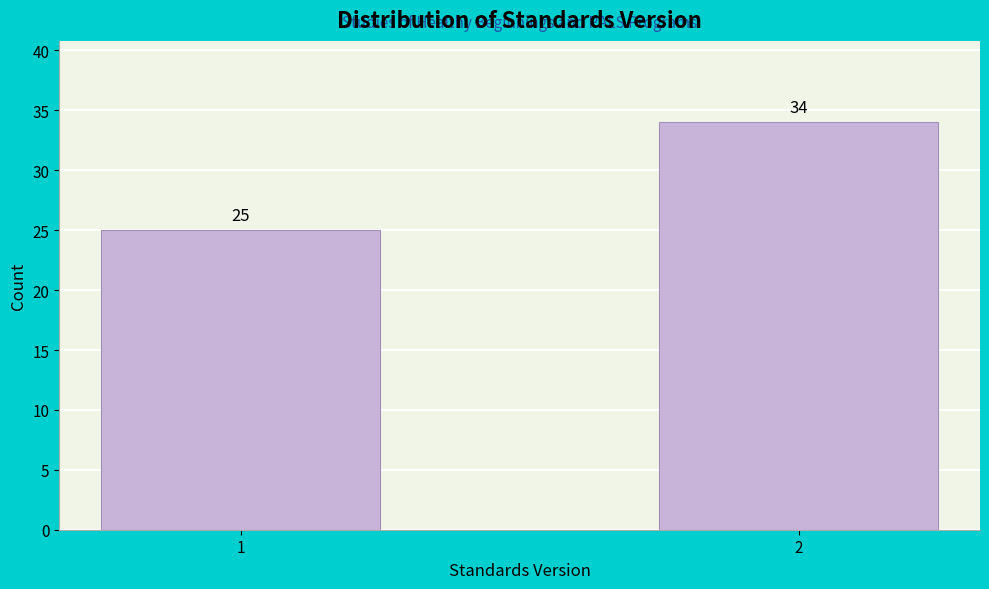

Reading left to right, list all the values displayed in this chart.

1=25	2=34